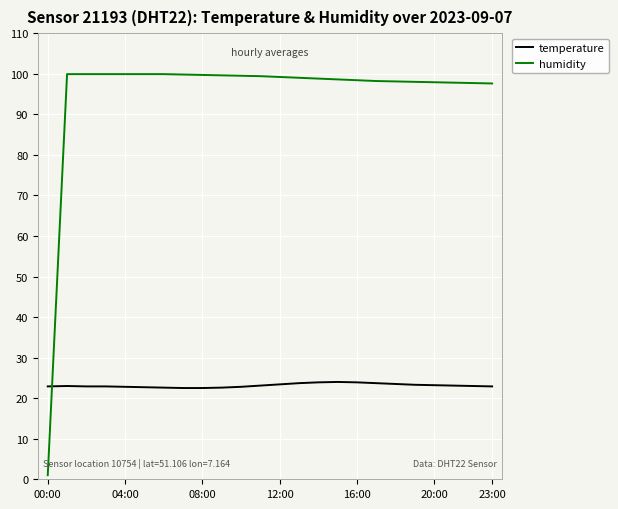

What is the maximum value shown in the chart?

99.9